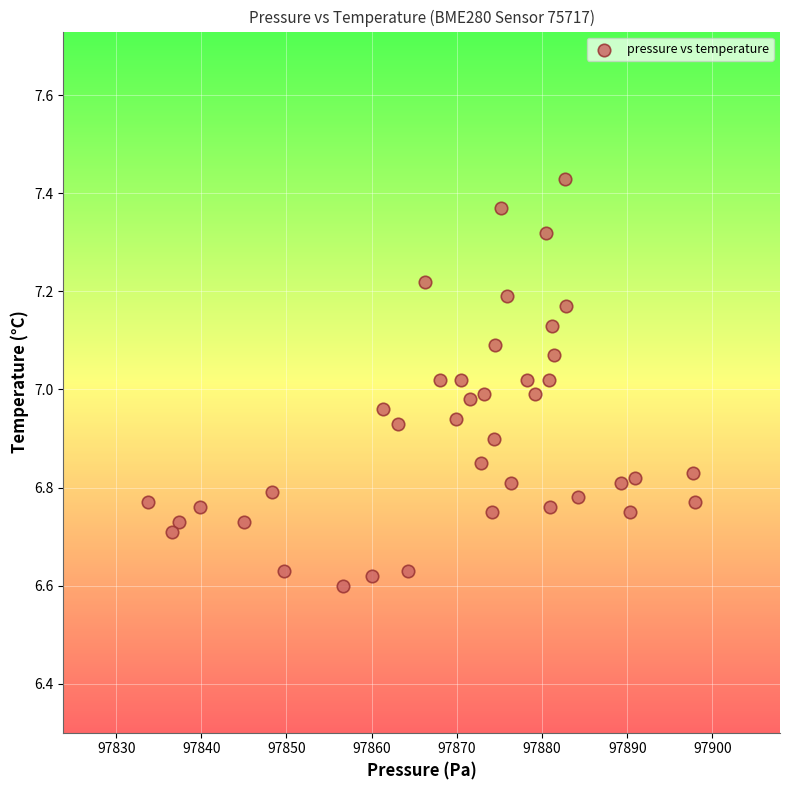

What is the range of Y values (max minus min)?

0.8